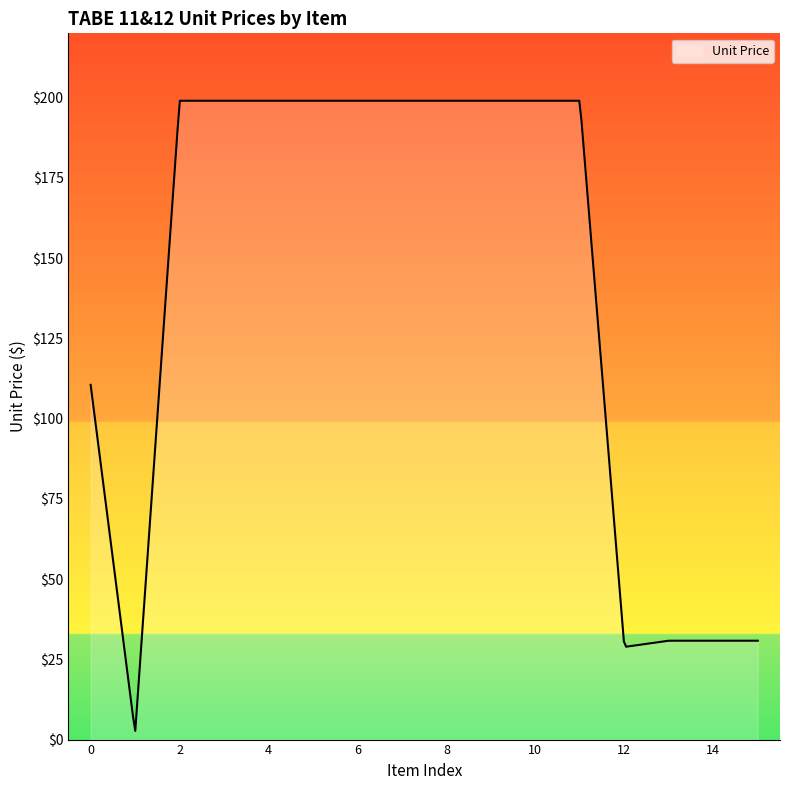

What is the difference between the maximum and minimum values?

196.3